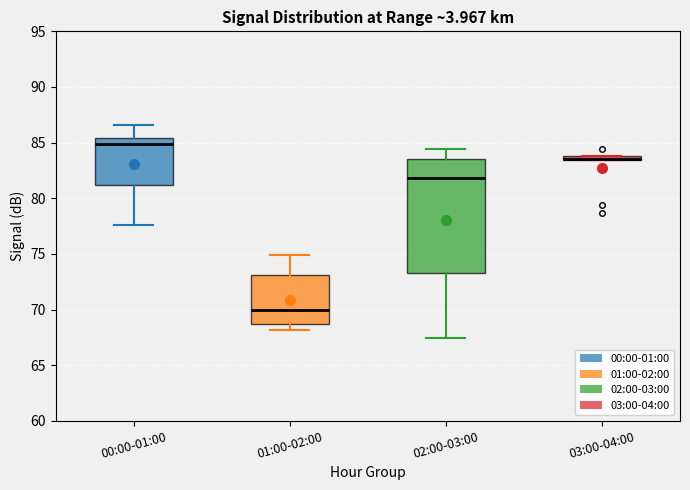

Comparing the boxes themselves (not the whiskers), which one is the tallest?

02:00-03:00